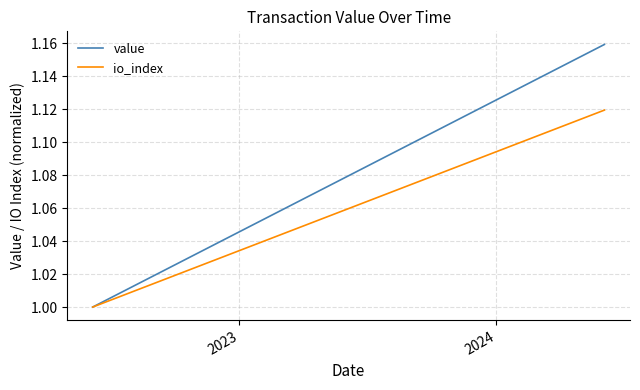

Does the chart have visible grid lines?

Yes